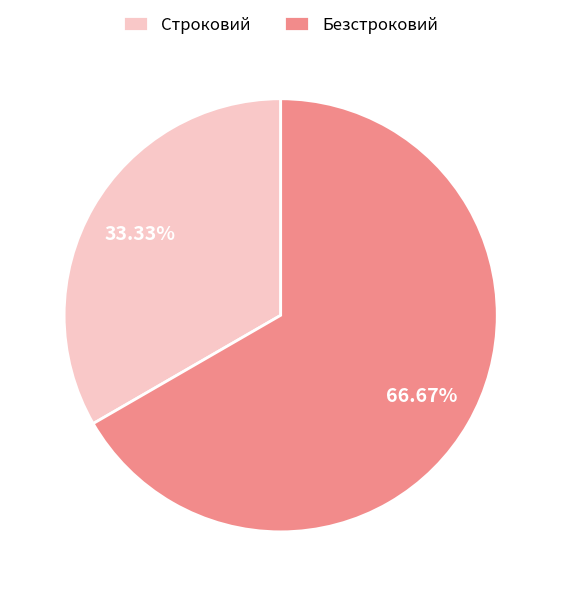

How many slices are in this pie chart?

2